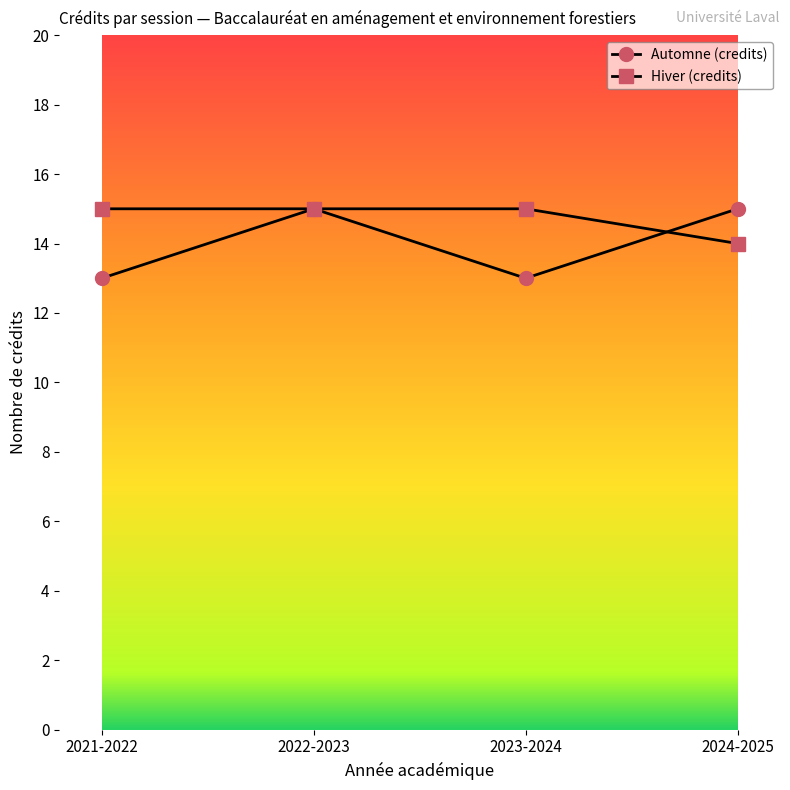

Reading left to right, extract all data points from this chart.

Automne (credits): 2021-2022=13	2022-2023=15	2023-2024=13	2024-2025=15
Hiver (credits): 2021-2022=15	2022-2023=15	2023-2024=15	2024-2025=14